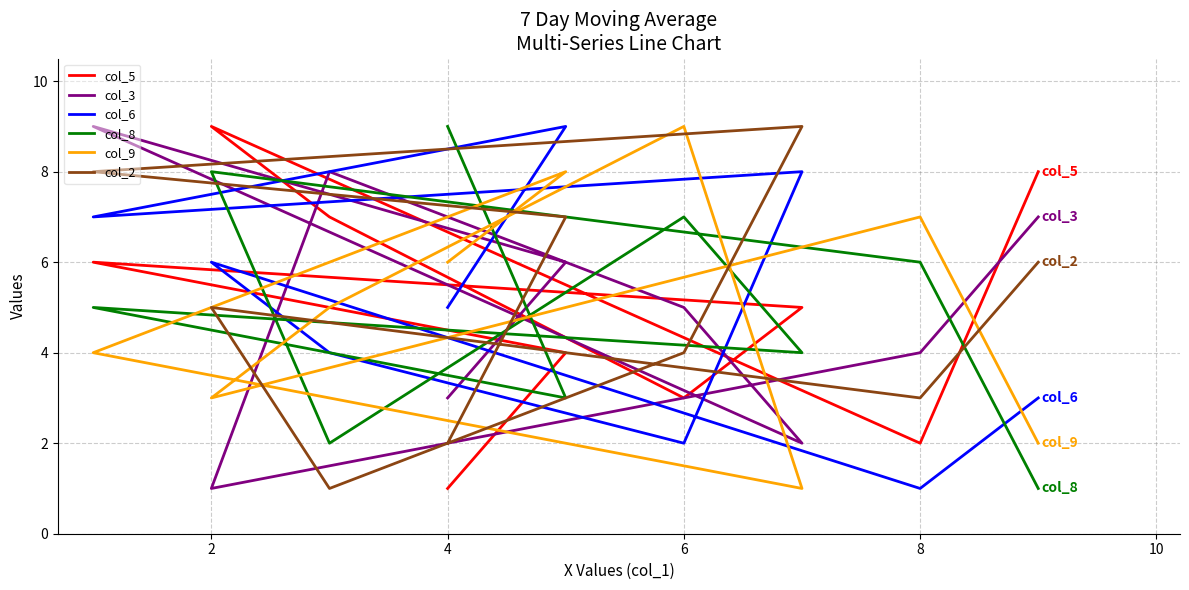

At how many categories does at least one series exceed 7?

8